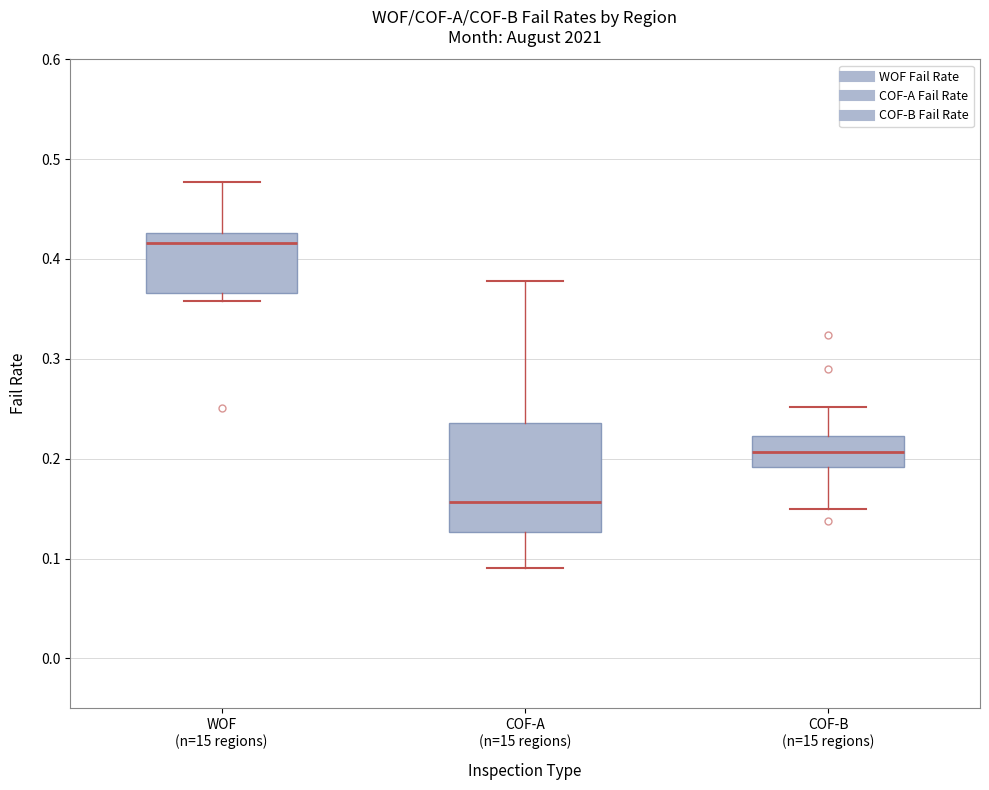

Comparing the boxes themselves (not the whiskers), which one is the tallest?

COF-A (n=15 regions)